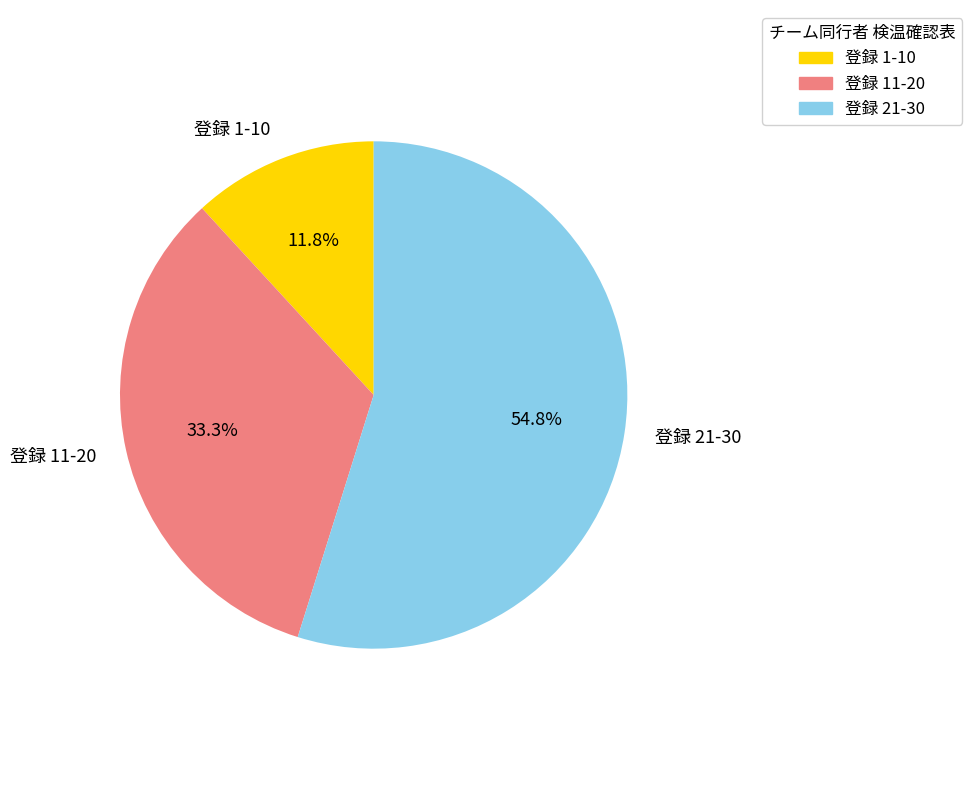

Between 登録 1-10 and 登録 11-20, which is larger?

登録 11-20